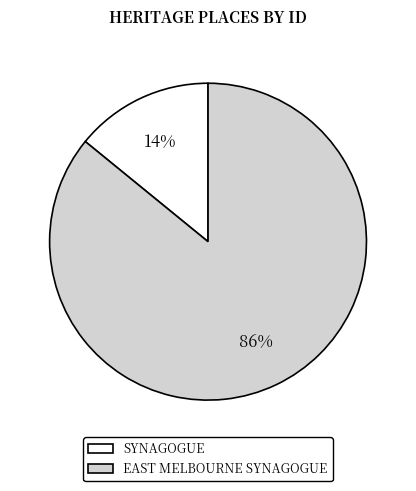

Which category has the smallest portion of the pie?

SYNAGOGUE